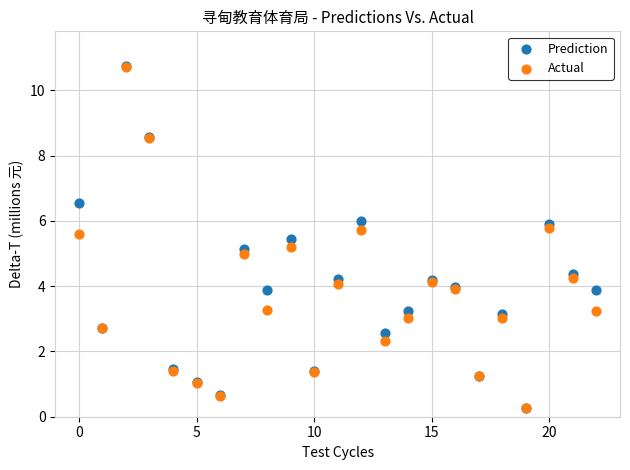

What are all the series names shown in the legend?

Prediction, Actual